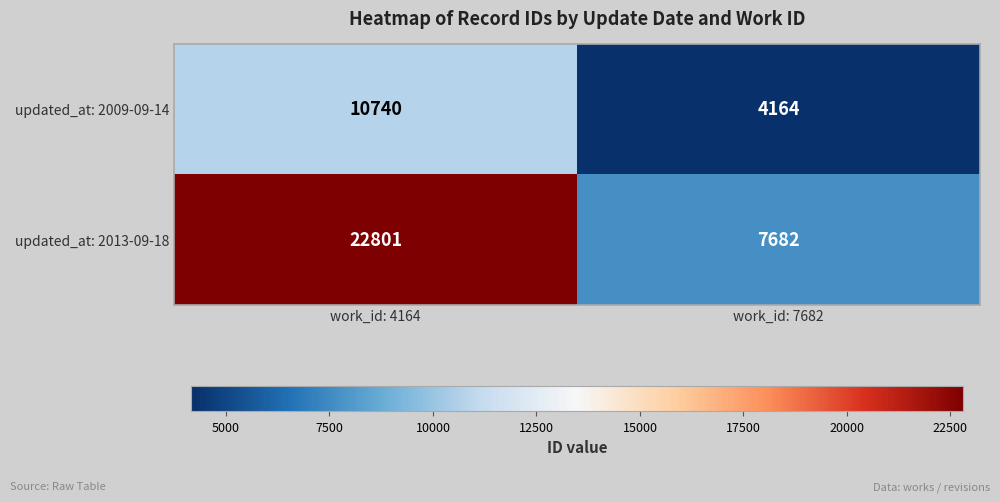

Which series changed the most between work_id: 4164 and work_id: 7682?

updated_at: 2013-09-18